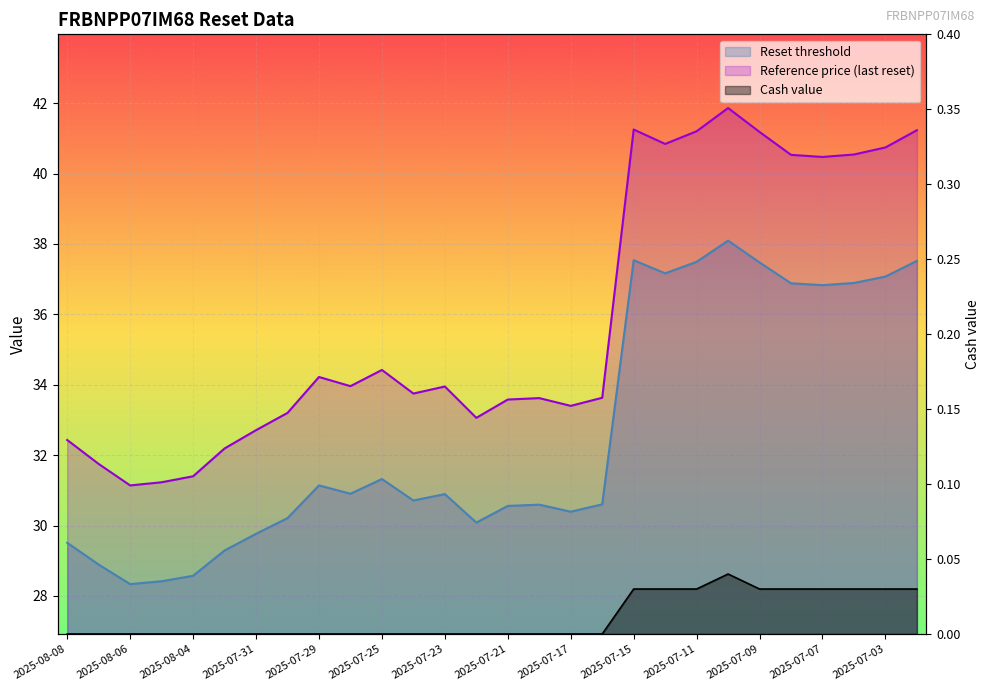

What are all the series names shown in the legend?

Reset threshold, Reference price (last reset), Cash value